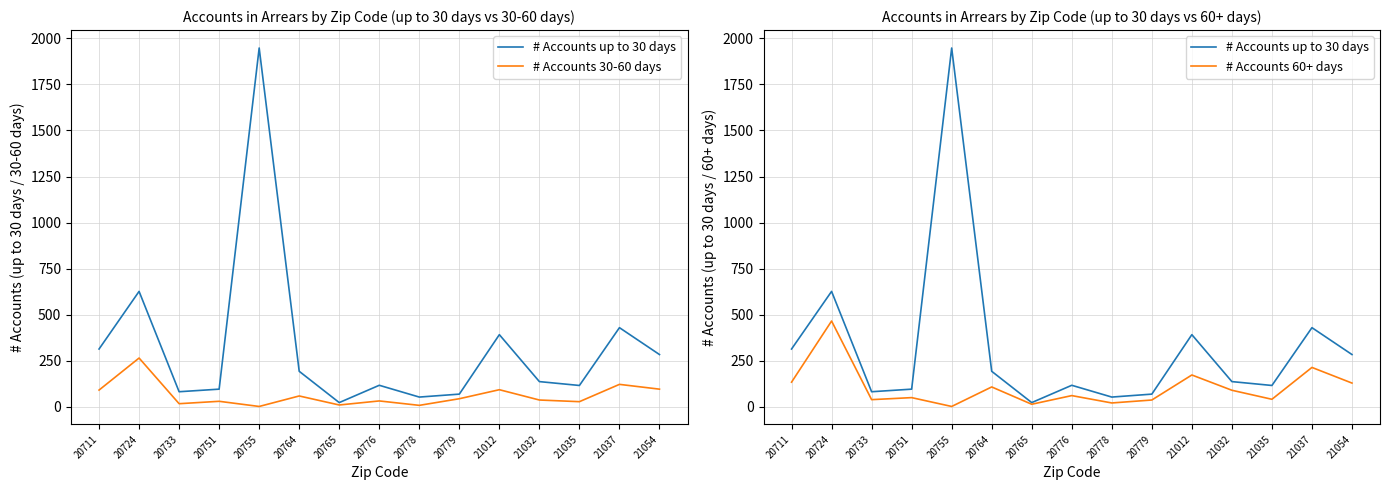

What is the difference between the maximum and minimum values in the # Accounts 30-60 days series?

263